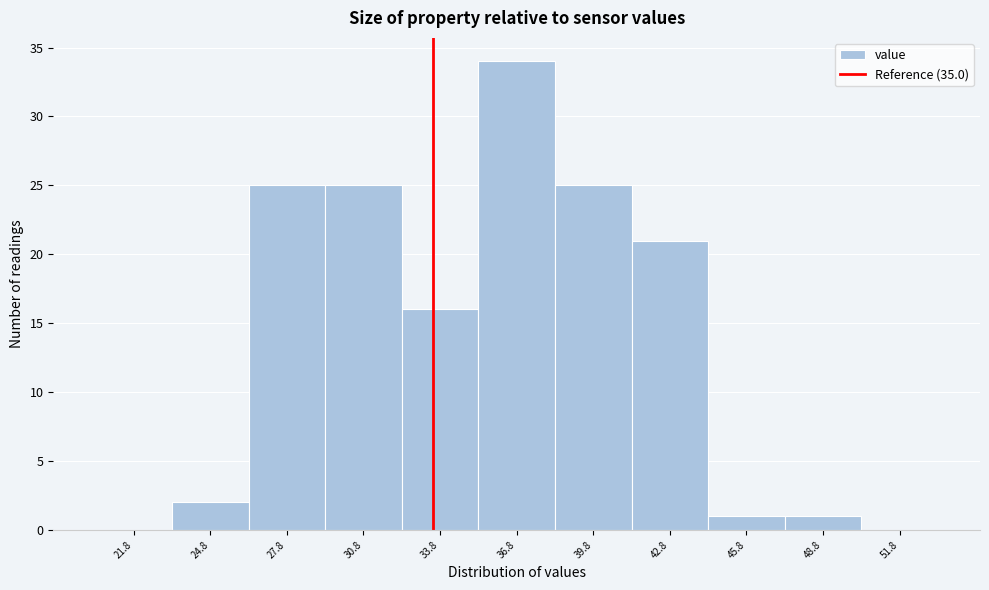

Reading left to right, transcribe all the data shown in this chart.

21.8=0	24.8=2	27.8=25	30.8=25	33.8=16	36.8=34	39.8=25	42.8=21	45.8=1	48.8=1	51.8=0